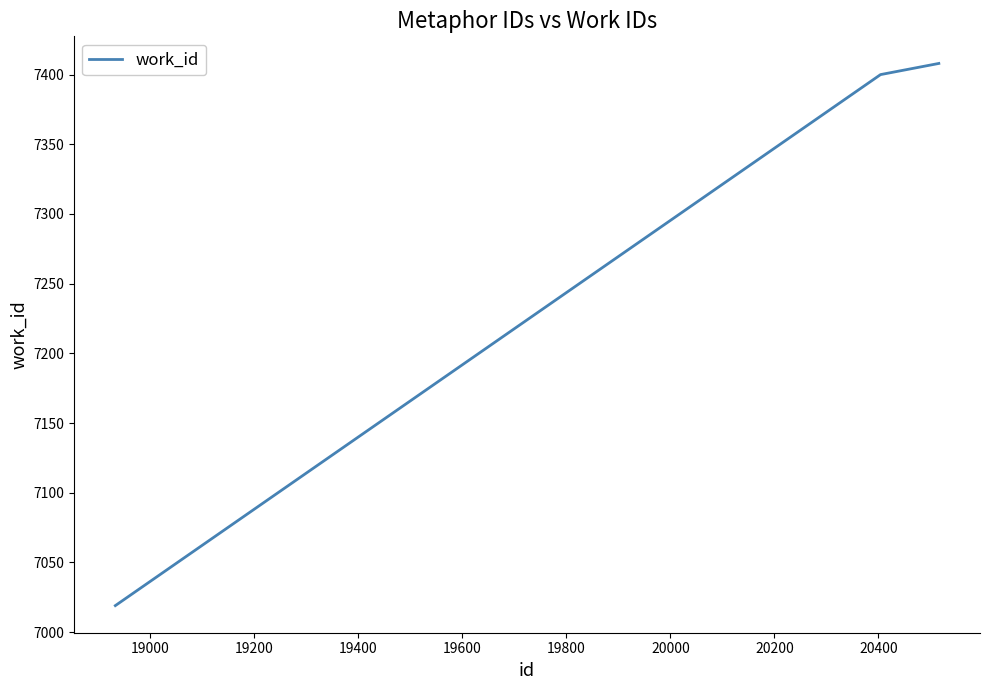

What is the greatest value displayed?

7408